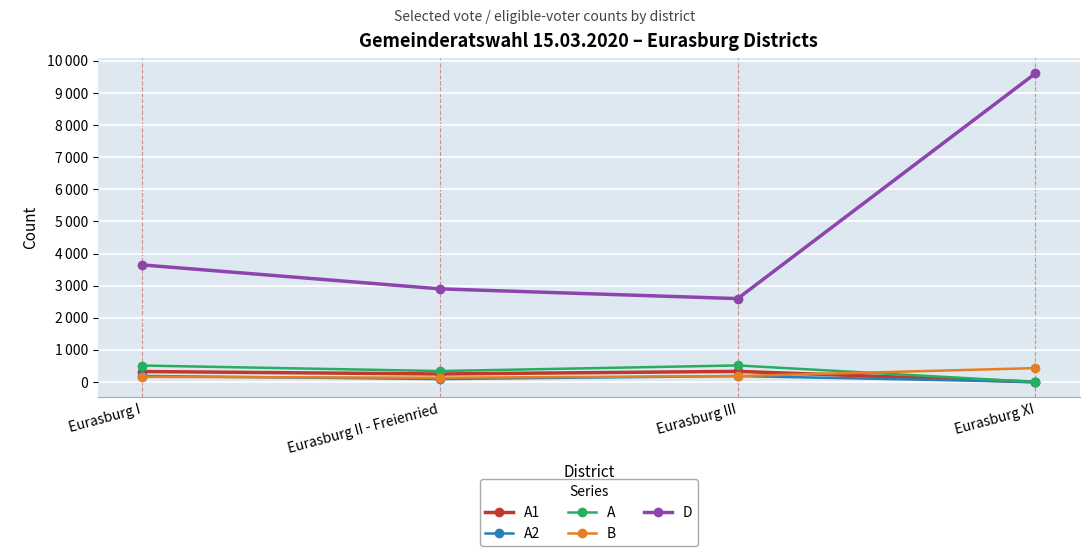

What is the difference between the D values at Eurasburg I and Eurasburg III?

1049